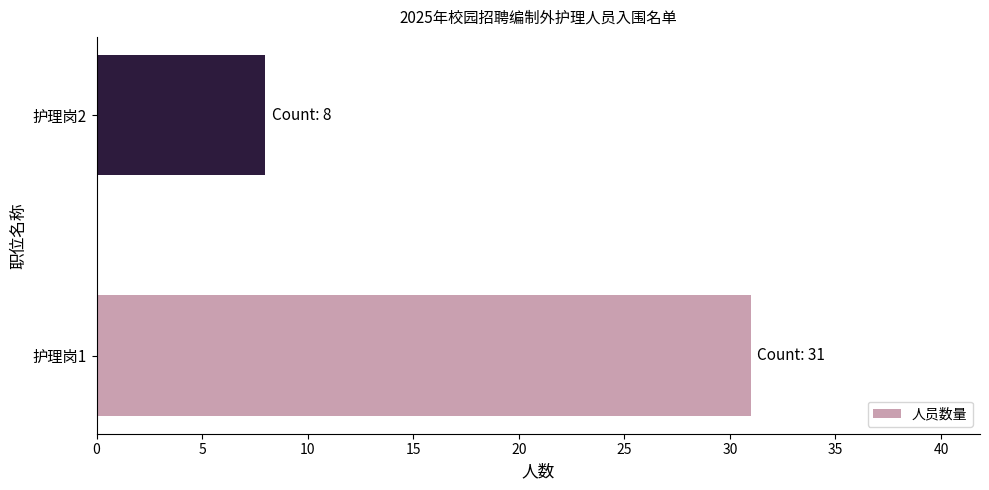

What is the maximum value shown in the chart?

31